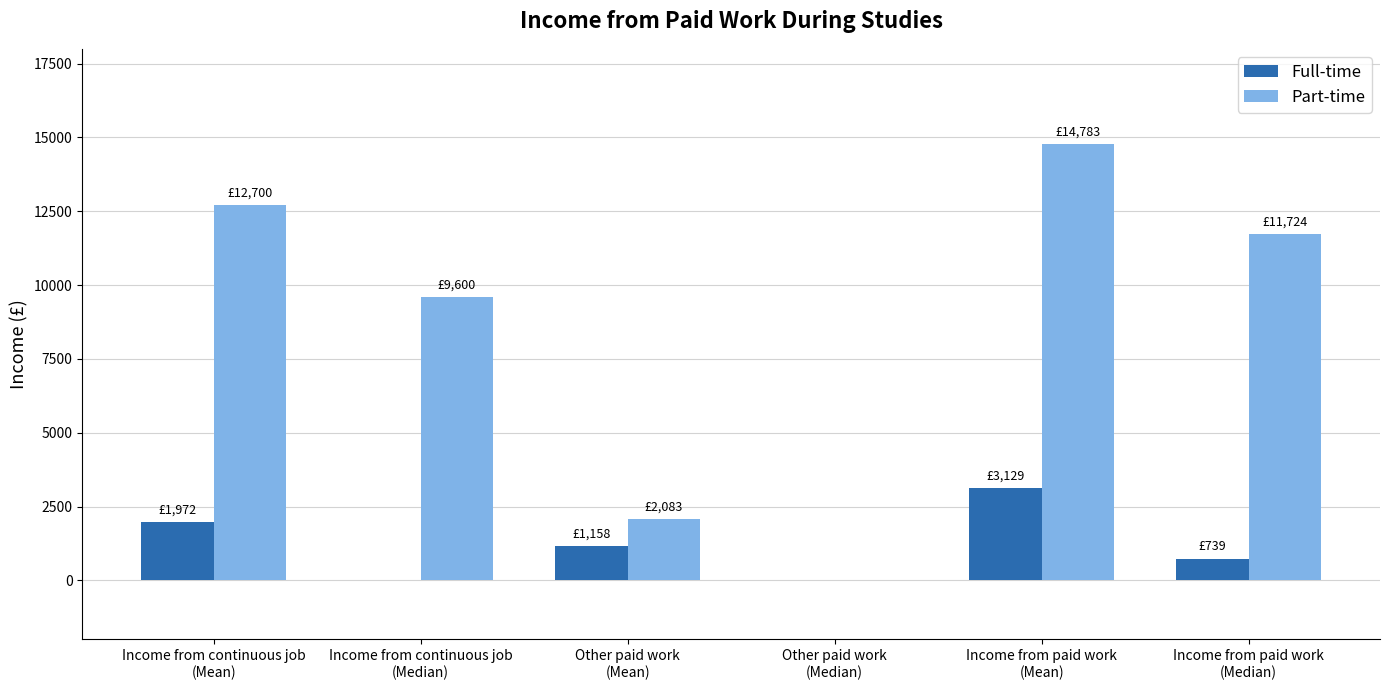

At which category is the sum across all series the highest?

Income from paid work
(Mean)